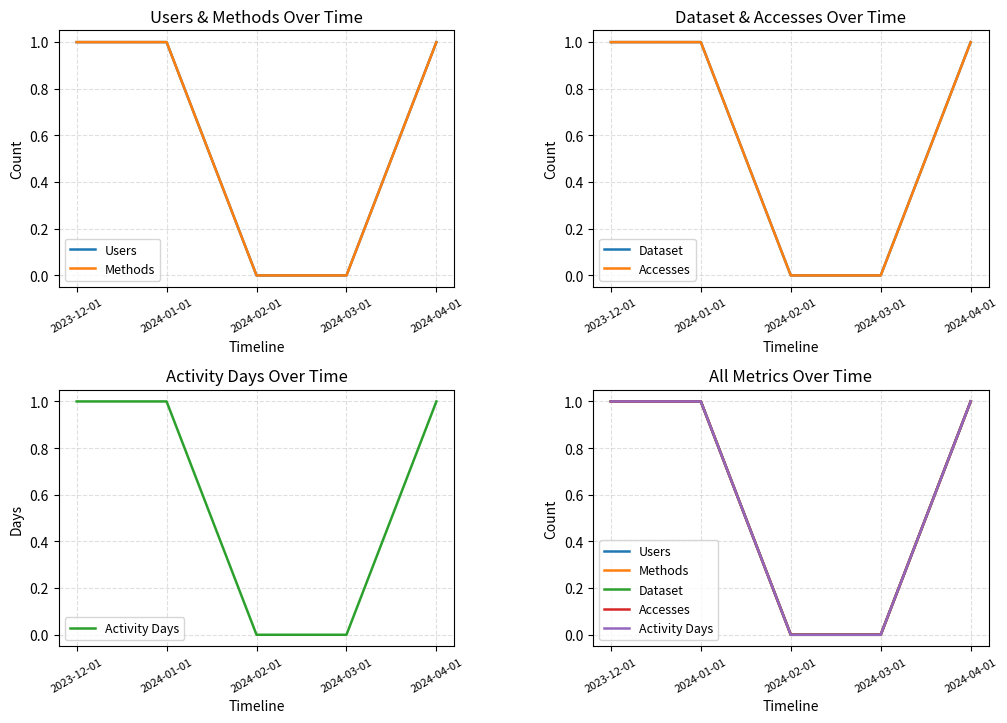

What is the sum of the Users values at 2024-01-01 and 2024-02-01?

1